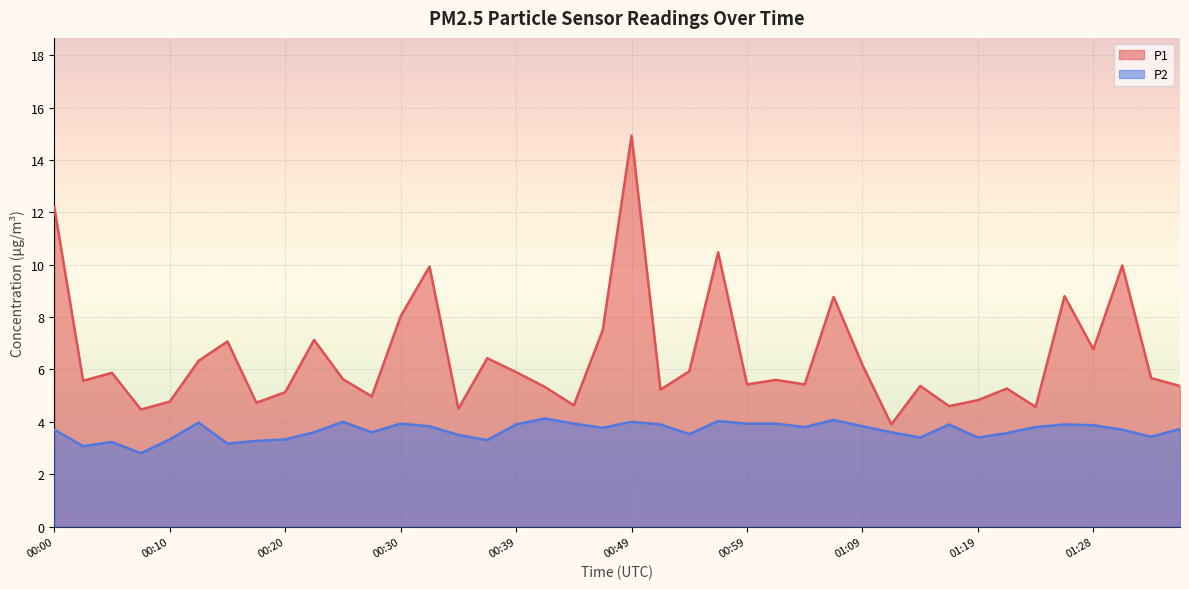

Reading left to right, extract all data points from this chart.

P1: 12.2	5.6	5.9	4.5	4.8	6.3	7.1	4.7	5.1	7.1	5.6	5.0	8.0	9.9	4.5	6.4	5.9	5.3	4.6	7.5	14.9	5.2	5.9	10.5	5.4	5.6	5.4	8.8	6.2	3.9	5.4	4.6	4.8	5.3	4.6	8.8	6.8	10.0	5.7	5.4
P2: 3.7	3.1	3.2	2.8	3.3	4.0	3.2	3.3	3.3	3.6	4.0	3.6	3.9	3.8	3.5	3.3	3.9	4.1	3.9	3.8	4.0	3.9	3.5	4.0	3.9	3.9	3.8	4.1	3.8	3.6	3.4	3.9	3.4	3.6	3.8	3.9	3.9	3.7	3.4	3.7